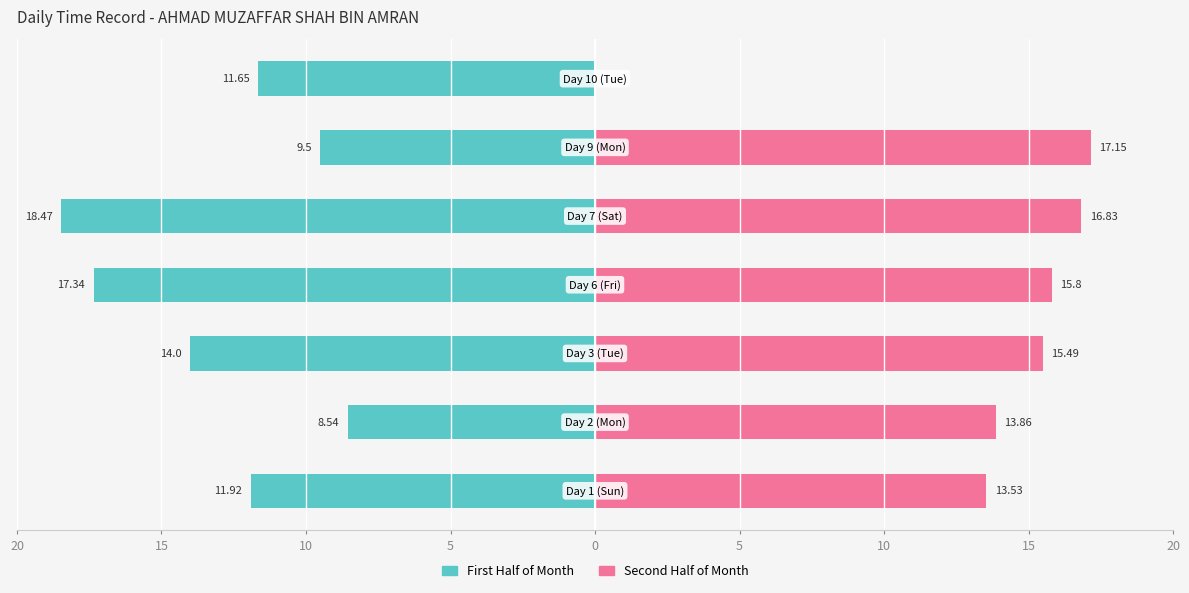

The Hours Worked (first half) series shows -4.6 at 20. True or false?

False